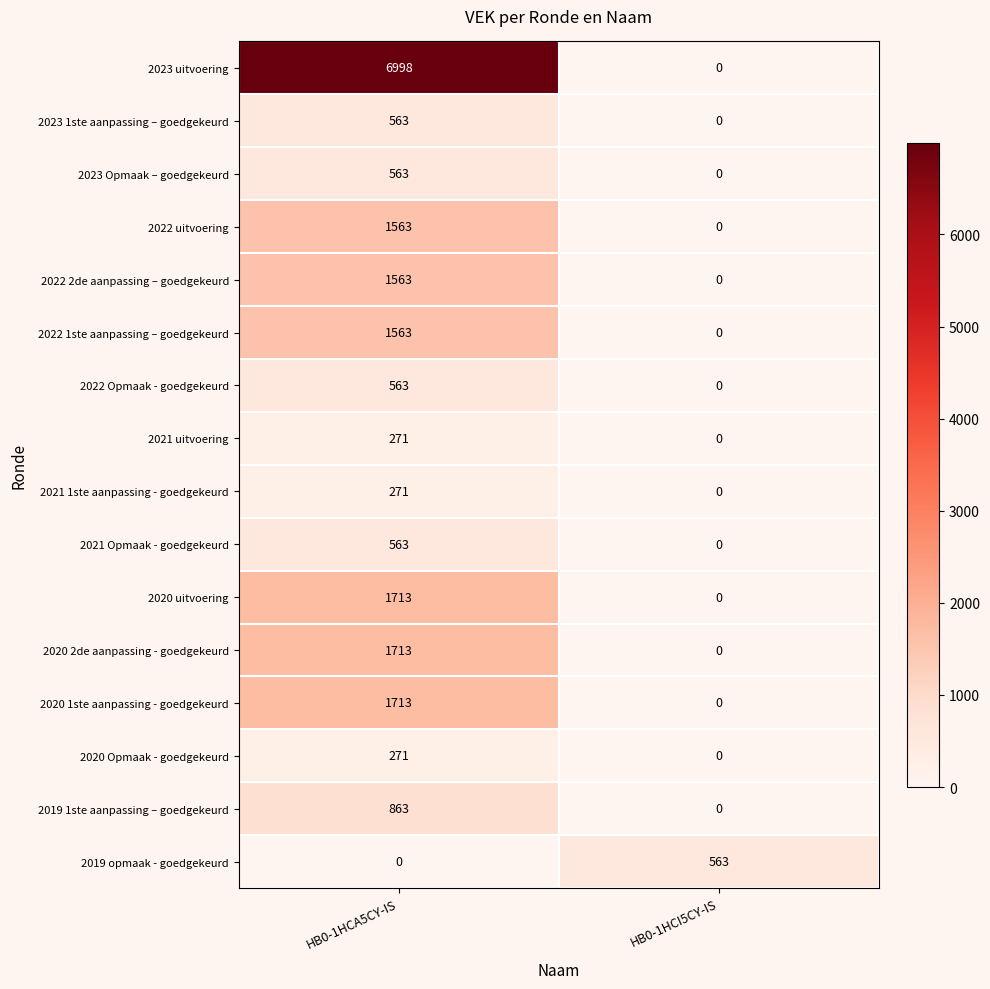

Which series has the largest range (max minus min)?

2023 uitvoering